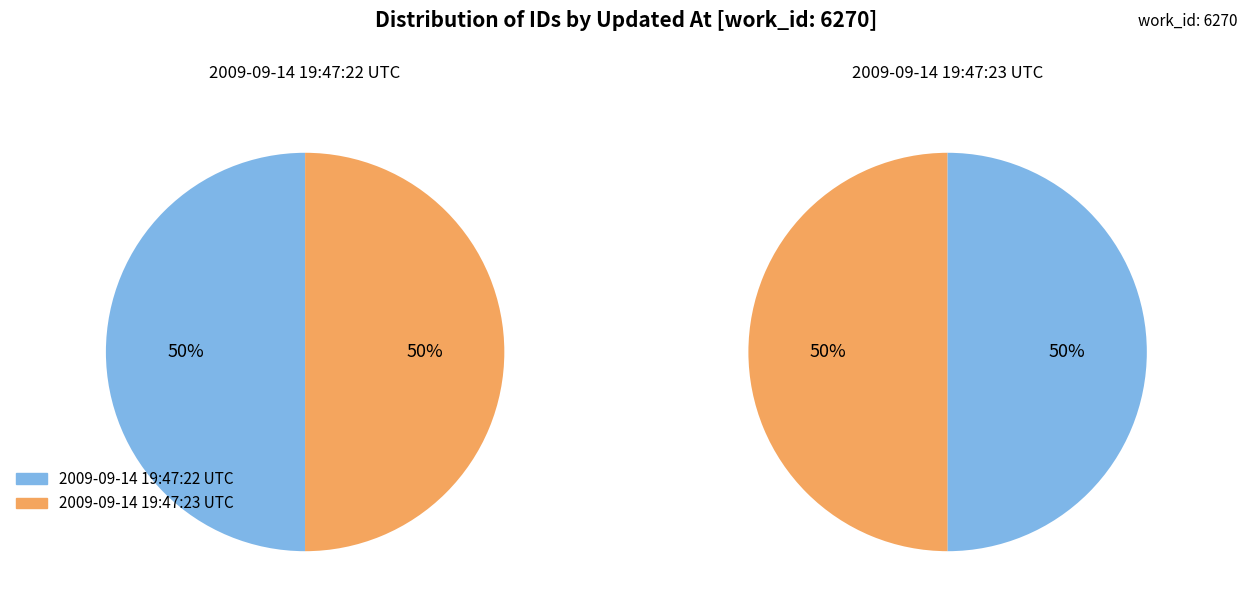

Rank the categories by value from highest to lowest.

2009-09-14 19:47:23 UTC, 2009-09-14 19:47:22 UTC